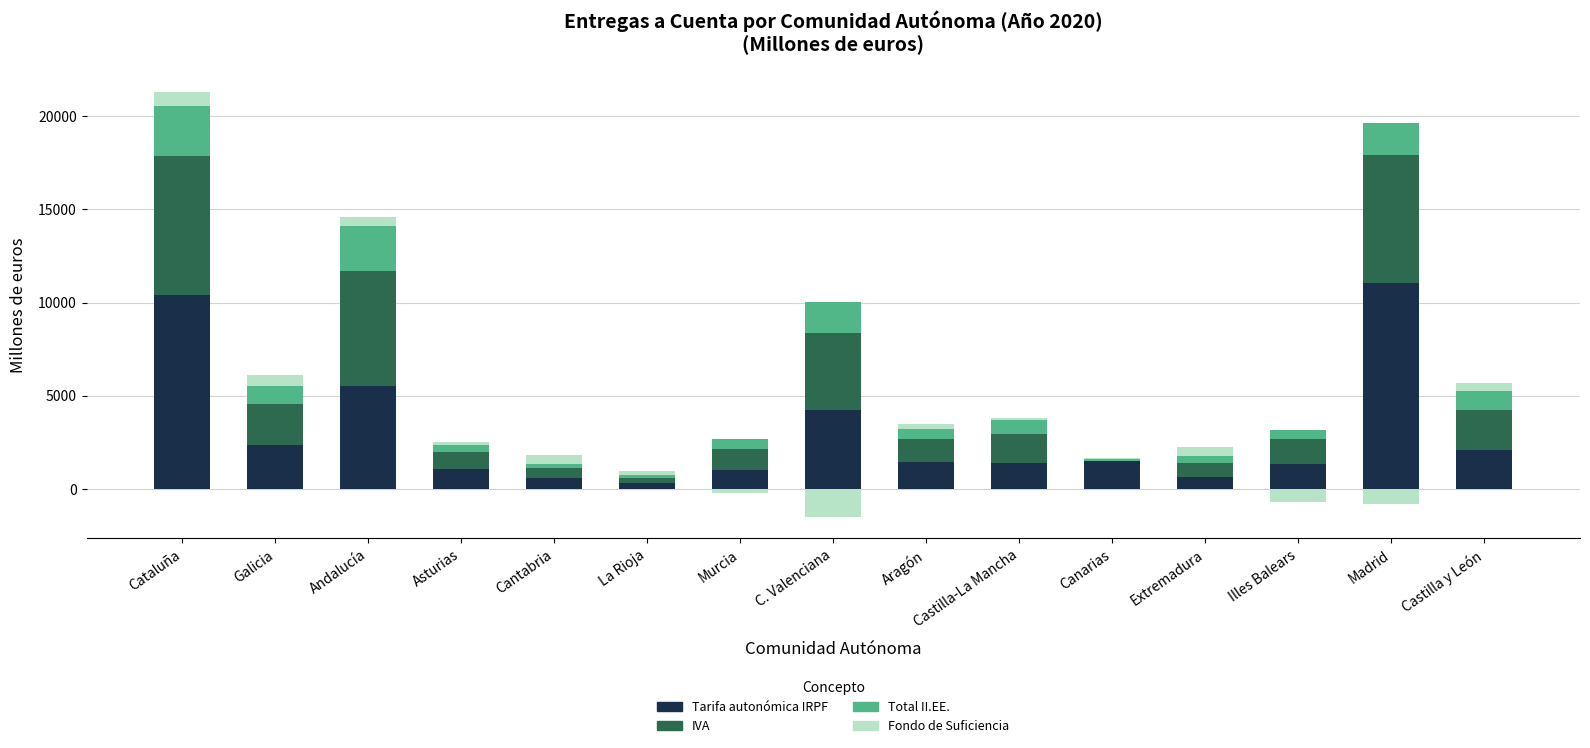

Is the value of Total II.EE. at Cataluña greater than the value of IVA at Aragón?

Yes